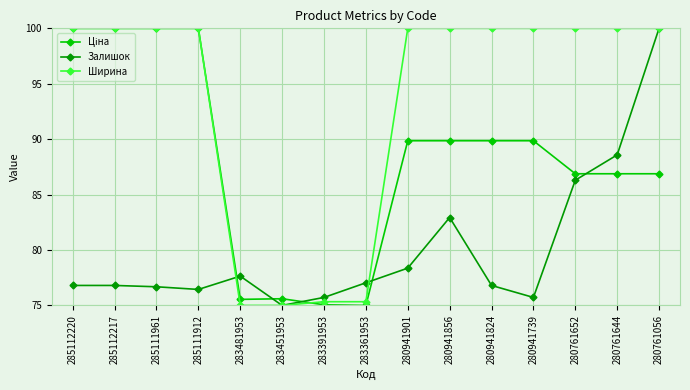

True or false: Ширина and Залишок intersect in this chart.

True